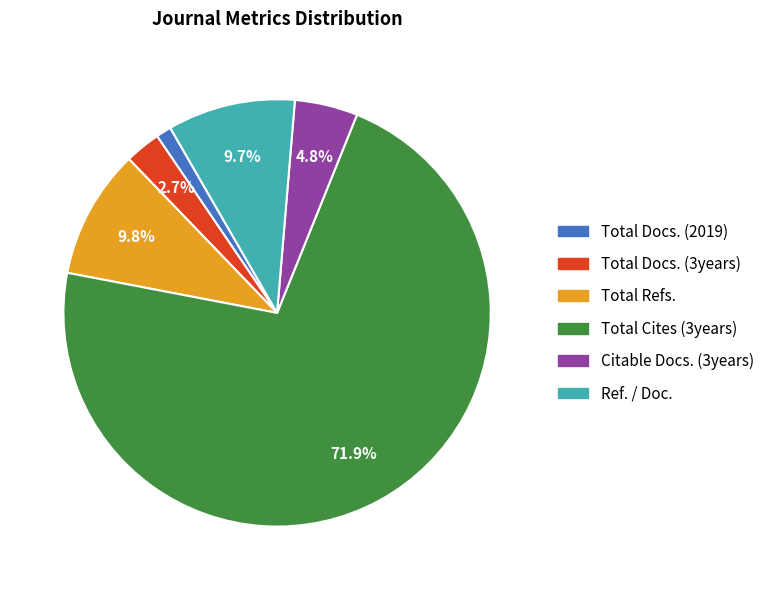

To the nearest percent, what portion does Citable Docs. (3years) represent?

5%